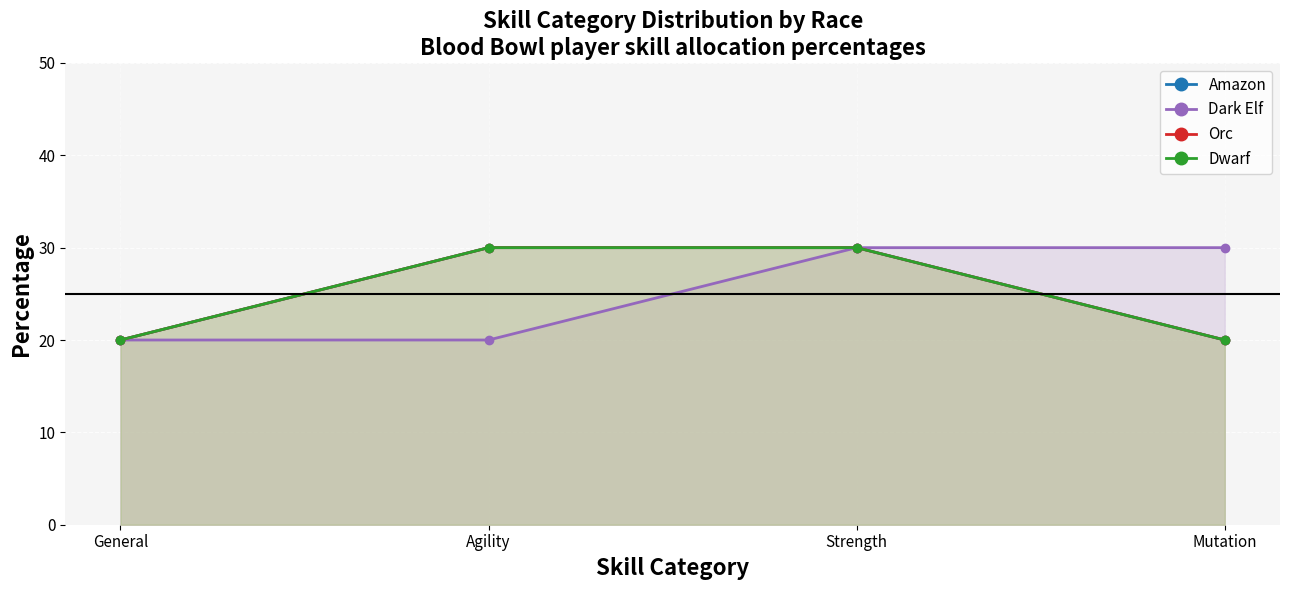

What is the value of the Dark Elf point at the 3rd from the left?

30